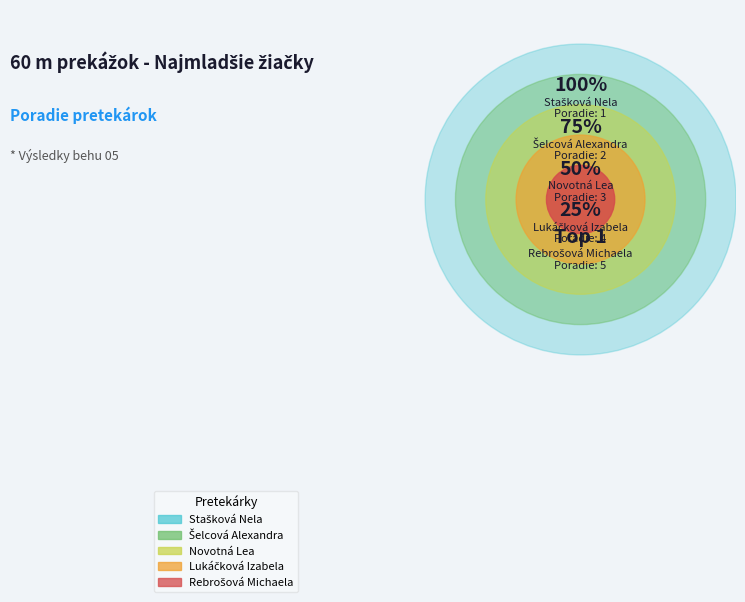

To the nearest percent, what is the average slice percentage?

20%